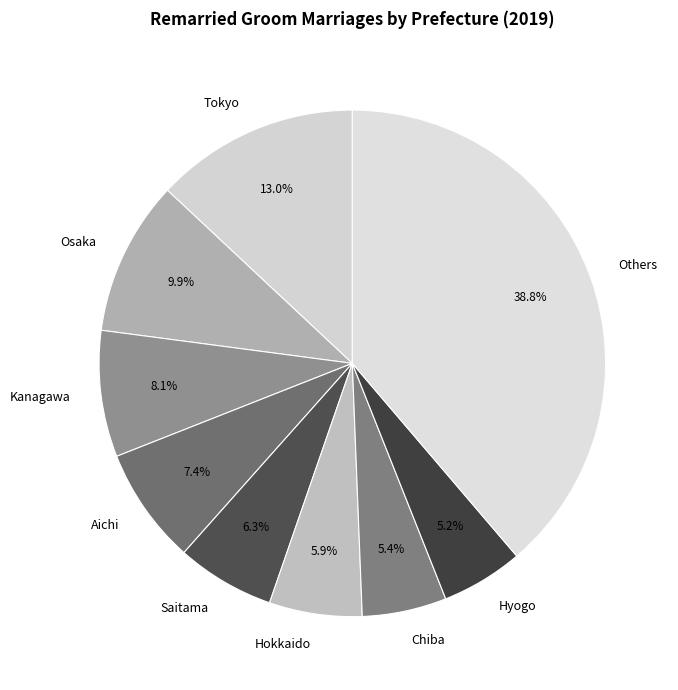

To the nearest percent, what is the difference between the largest and smallest slice percentages?

34%